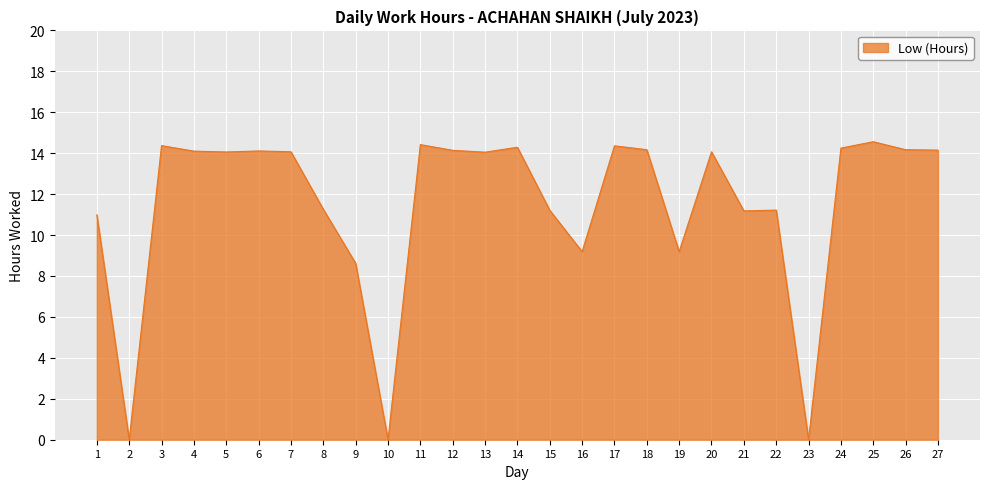

The chart shows a value of 18.7 at 13. True or false?

False